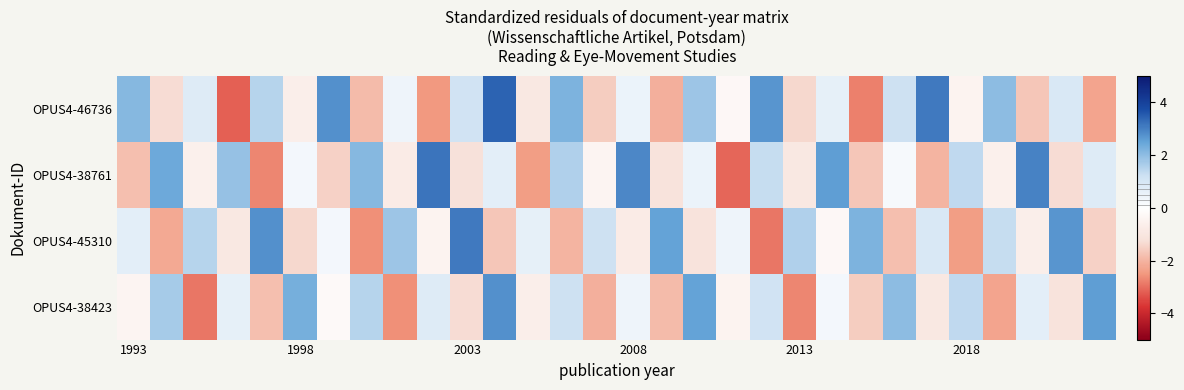

At how many categories does at least one series exceed 2?

20